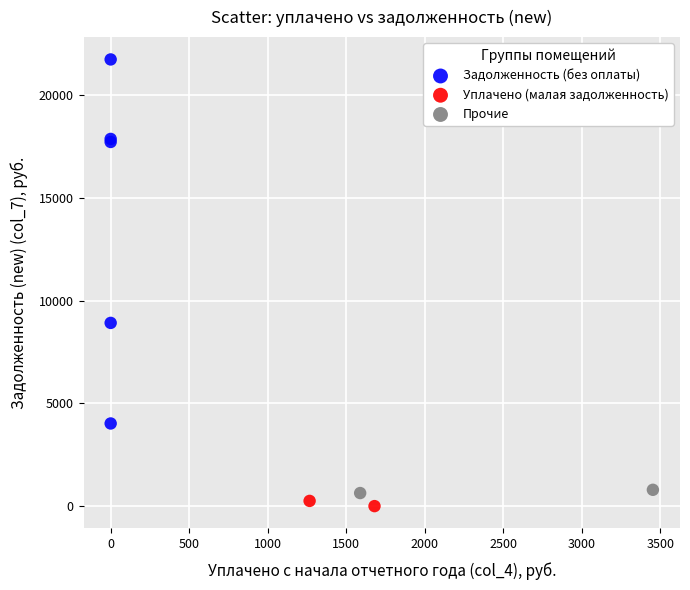

What are all the series names shown in the legend?

Задолженность (без оплаты), Уплачено (малая задолженность), Прочие